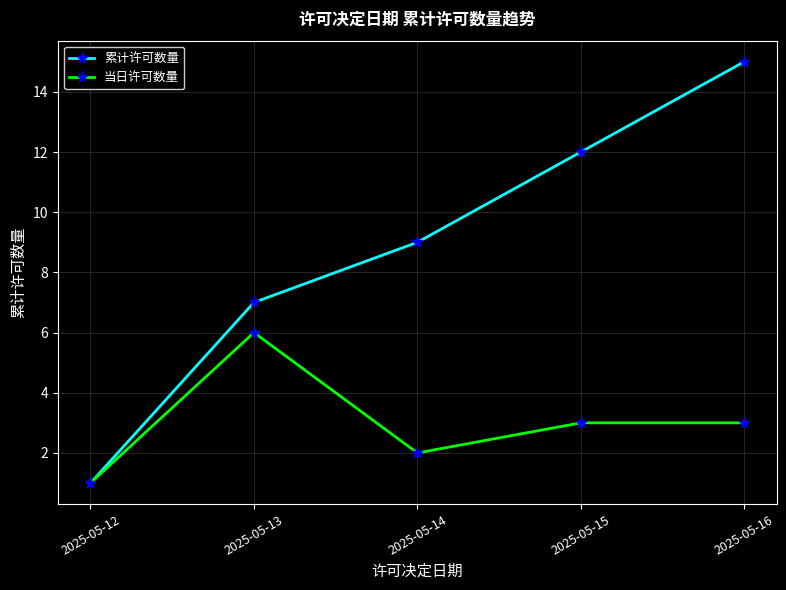

At which category is the sum across all series the highest?

2025-05-16